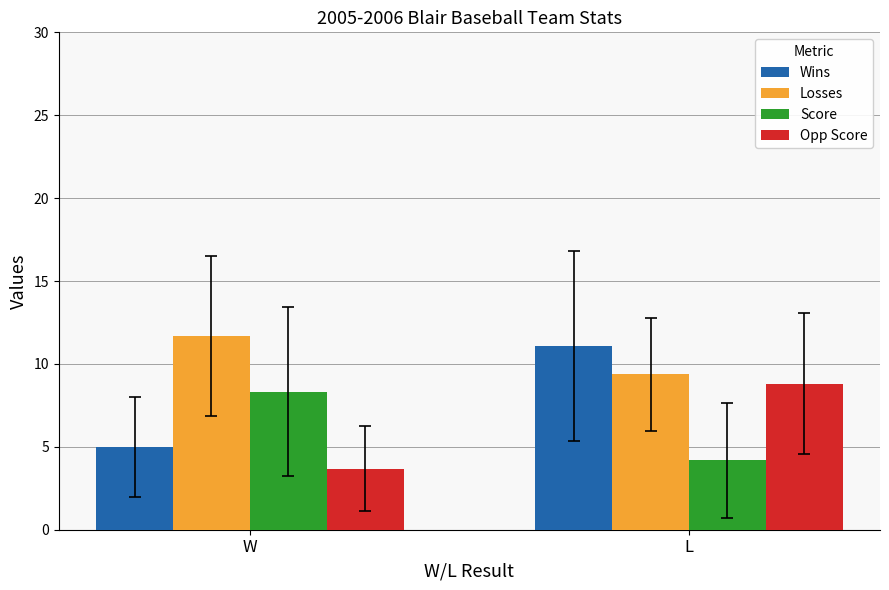

What is the maximum value shown in the chart?

11.7